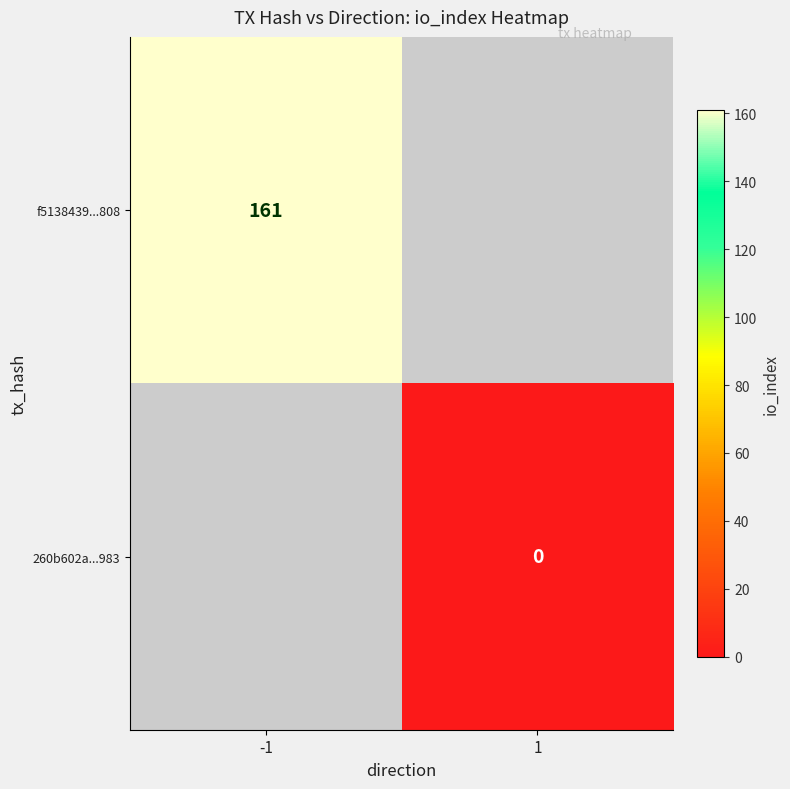

True or false: f5138439...808 has a value of 39 at -1.

False